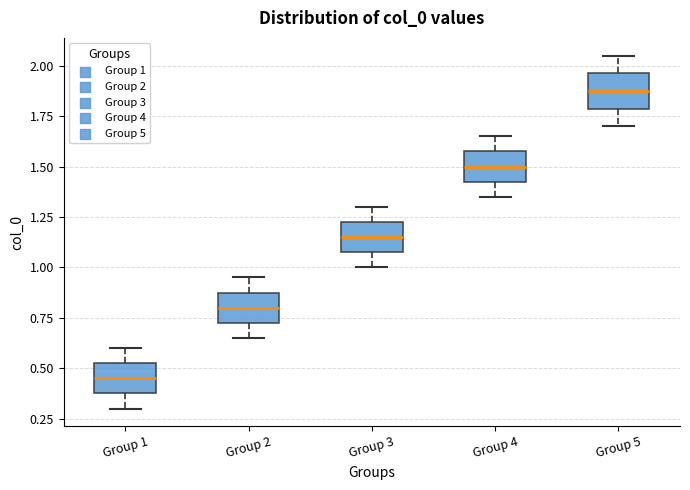

Reading left to right, transcribe this box plot: for each box, give where its median line is, the range the box spans, and where its two whiskers end, as read against the y-axis. The values are not printed on the chart, so give them approximately, as read against the axis.

Group 1: median 0.45, box 0.40 to 0.55, whiskers 0.30 to 0.60
Group 2: median 0.80, box 0.75 to 0.90, whiskers 0.65 to 0.95
Group 3: median 1.15, box 1.10 to 1.25, whiskers 1.00 to 1.30
Group 4: median 1.50, box 1.45 to 1.60, whiskers 1.35 to 1.65
Group 5: median 1.90, box 1.80 to 1.95, whiskers 1.70 to 2.05